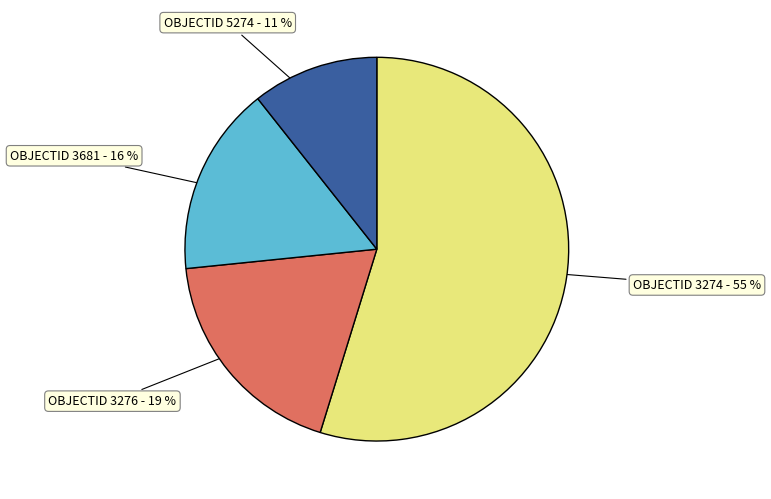

To the nearest percent, what is the combined percentage of OBJECTID 5274 - 11 % and OBJECTID 3274 - 55 %?

65%